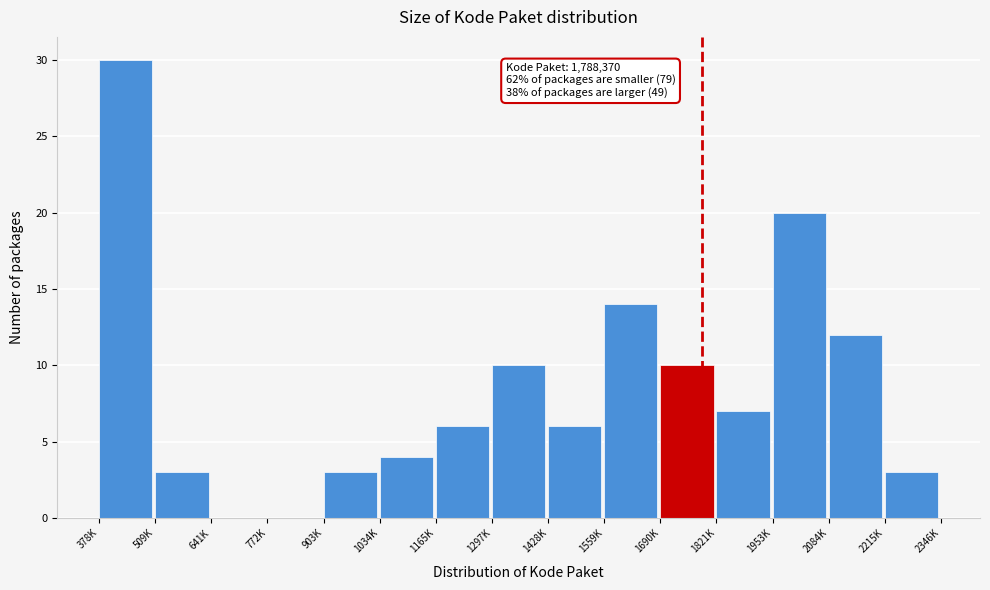

Reading right to left, transcribe all the data shown in this chart.

2215K=3	2084K=12	1953K=20	1821K=7	1690K=10	1559K=14	1428K=6	1297K=10	1165K=6	1034K=4	903K=3	772K=0	641K=0	509K=3	378K=30